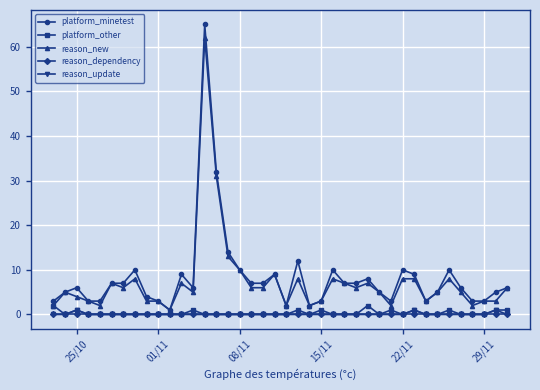

What is the greatest value displayed?

65